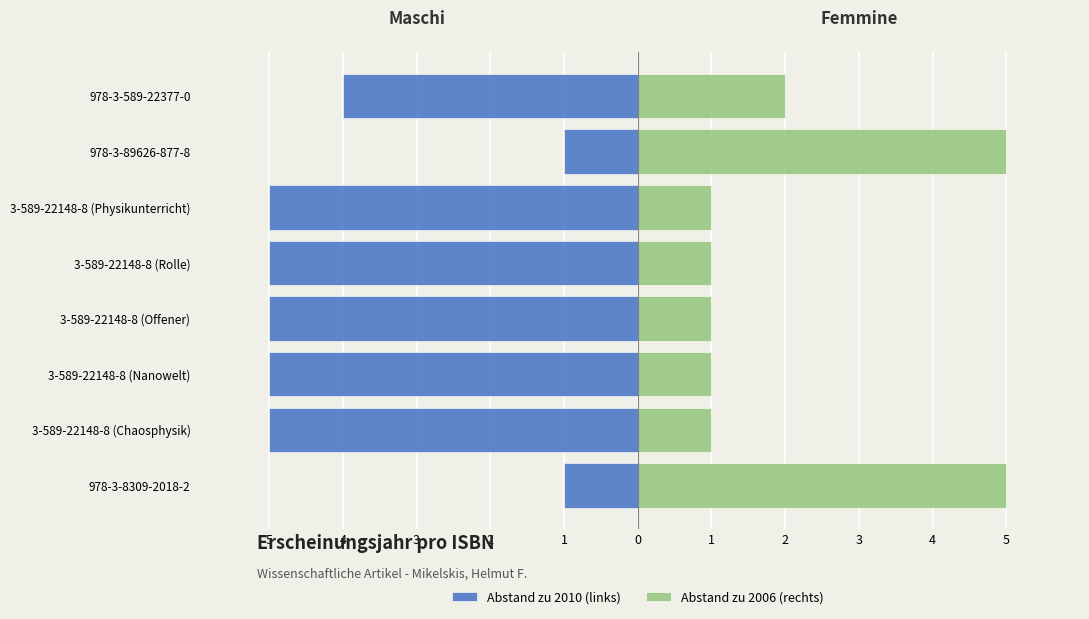

Count the Abstand zu 2010 (links) values in the range -5 to -1.

8